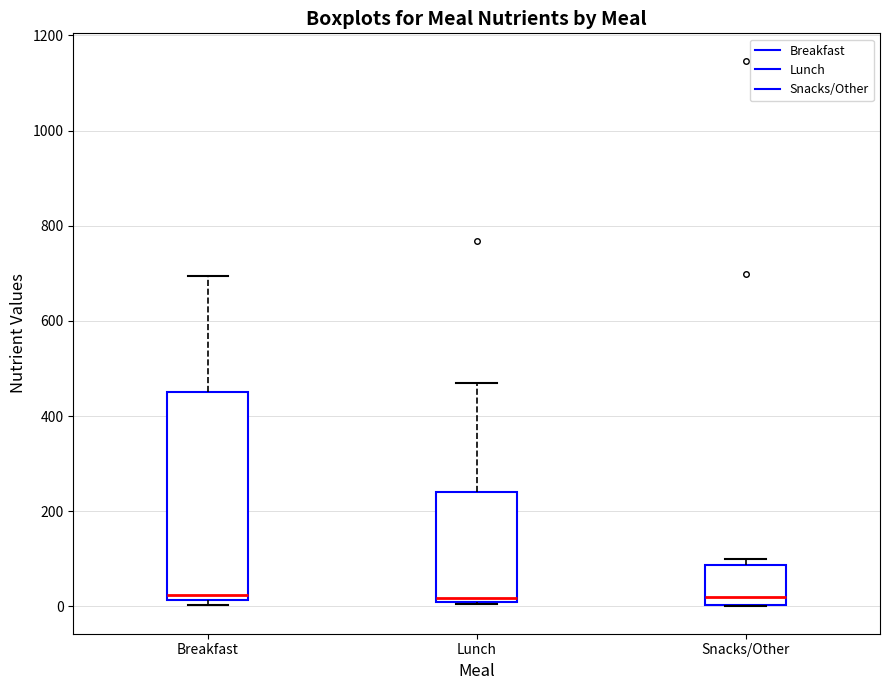

Reading left to right, transcribe this box plot: for each box, give where its median line is, the range the box spans, and where its two whiskers end, as read against the y-axis. The values are not printed on the chart, so give them approximately, as read against the axis.

Breakfast: median 20 (just above the box's lower edge), box 20 to 440, whiskers 0 to 700
Lunch: median 20, box 0 to 240, whiskers 0 to 460
Snacks/Other: median 20, box 0 to 80, whiskers 0 to 100